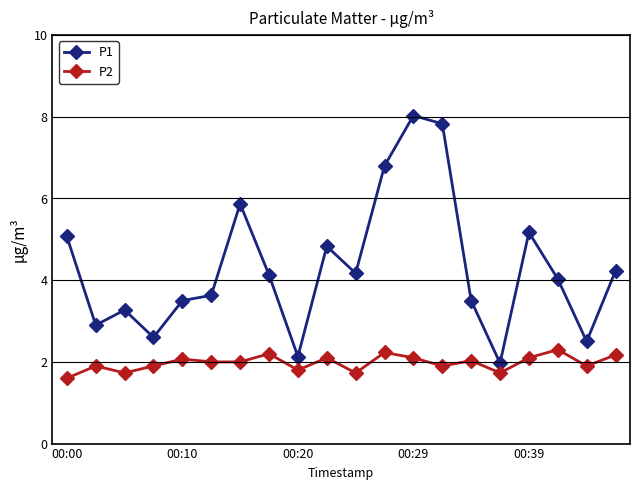

True or false: P2 has more than 2 interior local peaks.

True